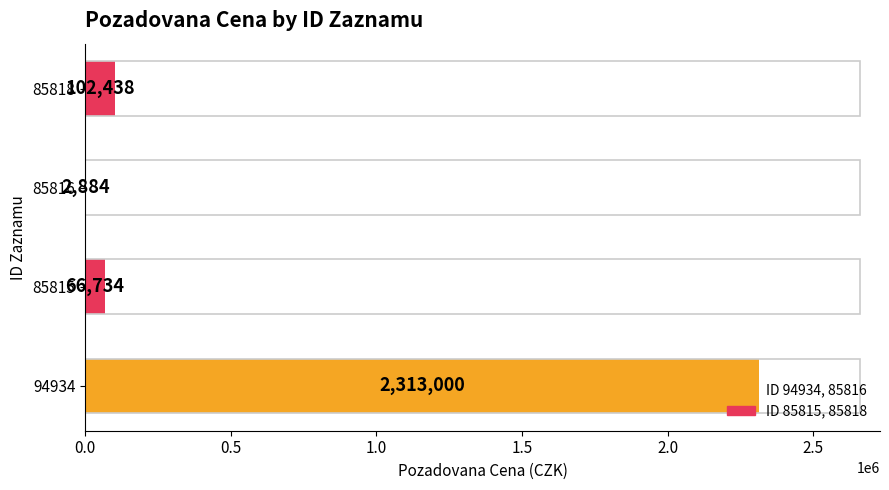

Approximately how many times larger is the value at 94934 compared to 85818?

22.6